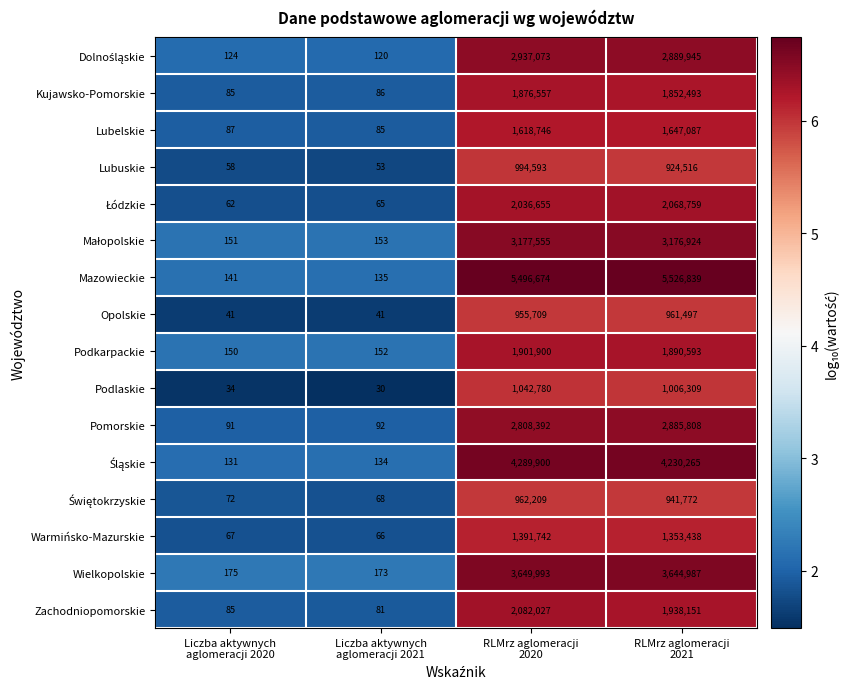

What is the average value of the Opolskie series?

479322